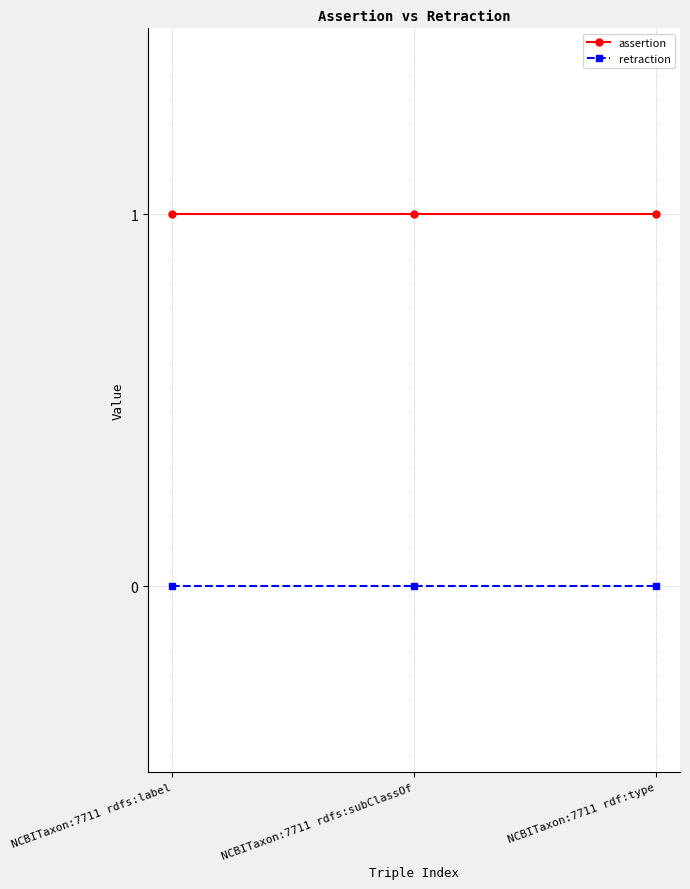

At how many categories does at least one series exceed 0?

3